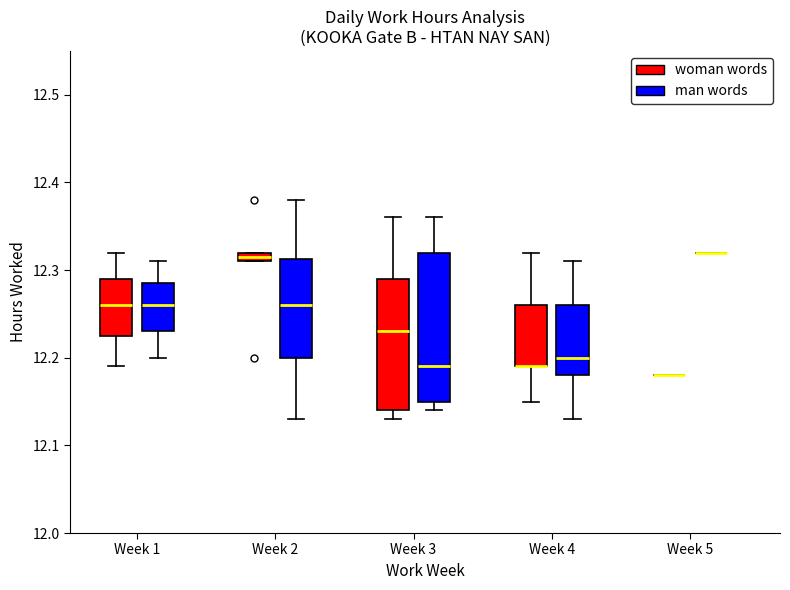

Where does the upper whisker of the box for Week 4 (woman words) end on the y-axis? The values are not printed on the chart, so give them approximately, as read against the axis.

12.32